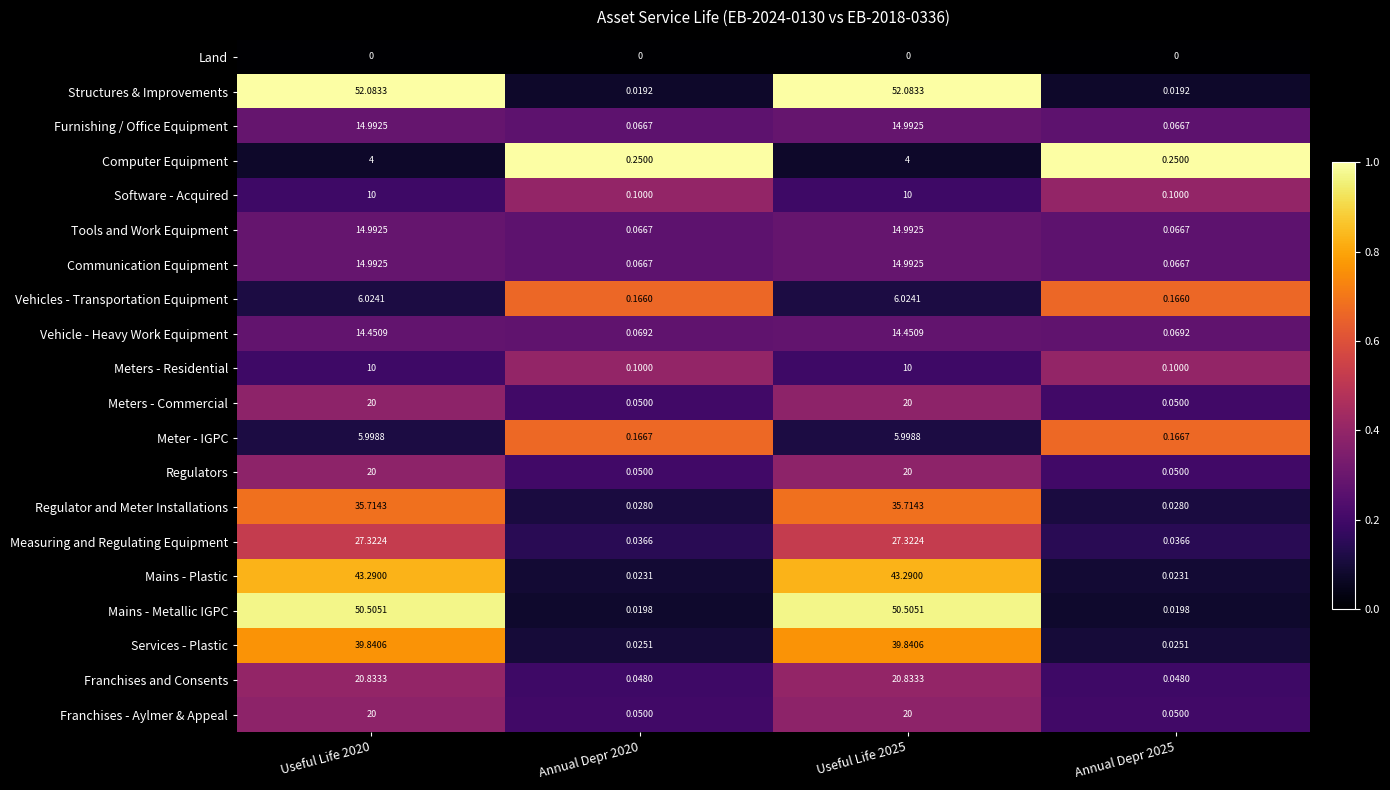

Is the value of Franchises and Consents at Annual Depr 2020 greater than the value of Software - Acquired at Annual Depr 2020?

No